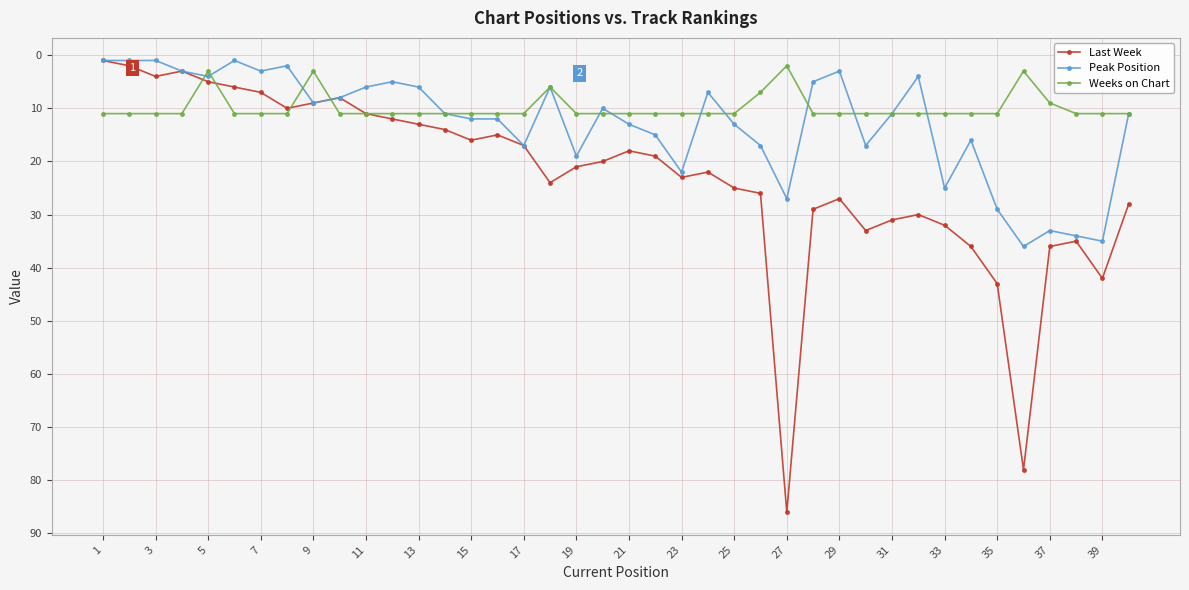

What is the greatest value displayed?

86